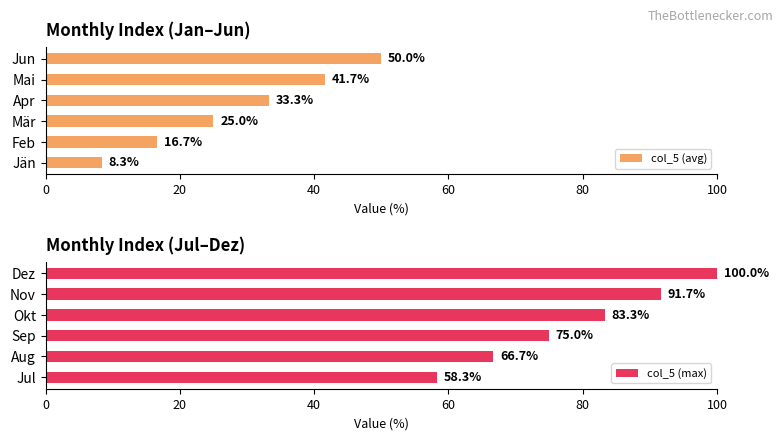

The col_5 (avg) series shows 25.0 at Mär. True or false?

True